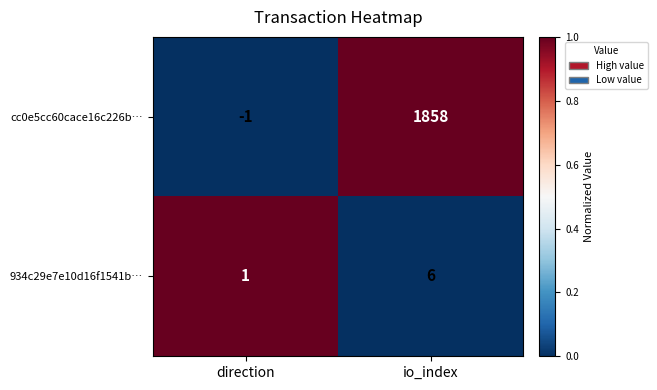

Between direction and io_index, which series saw the biggest shift?

cc0e5cc60cace16c226b…